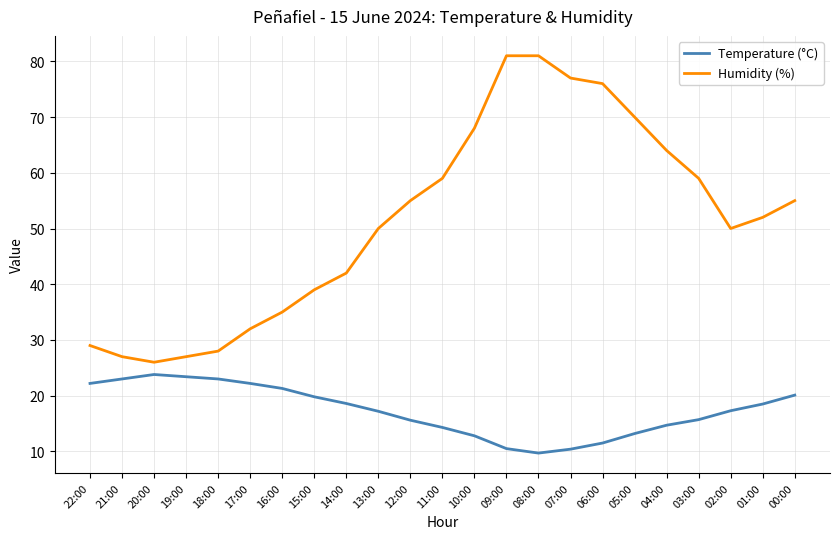

Read the Humidity (%) value at 11:00.

59.0